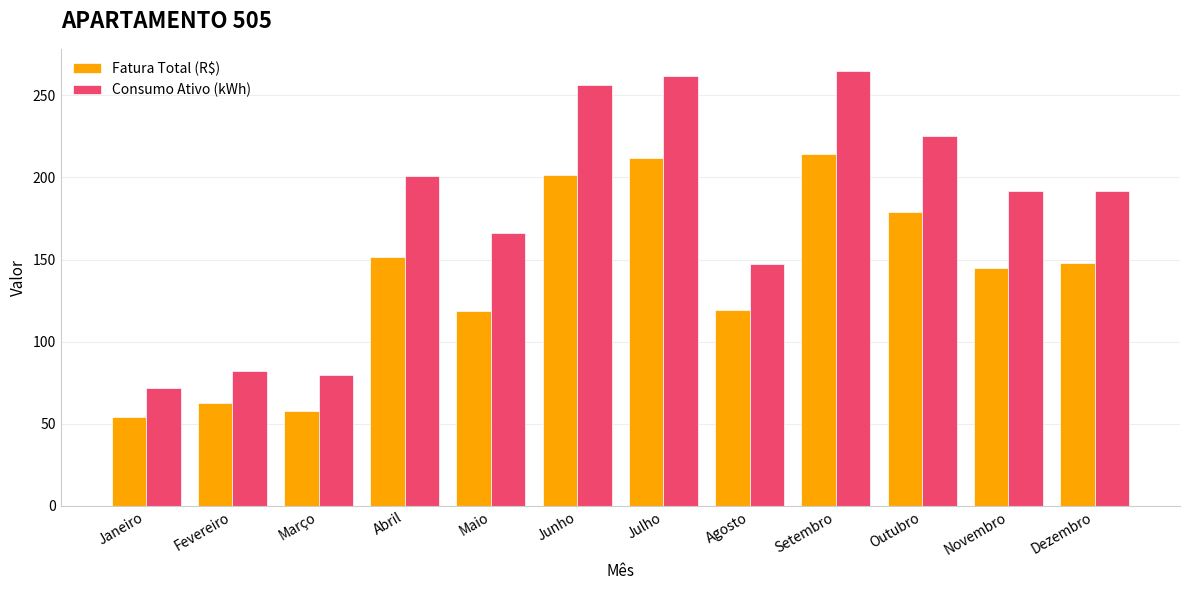

At which label does Consumo Ativo (kWh) reach its minimum?

Janeiro